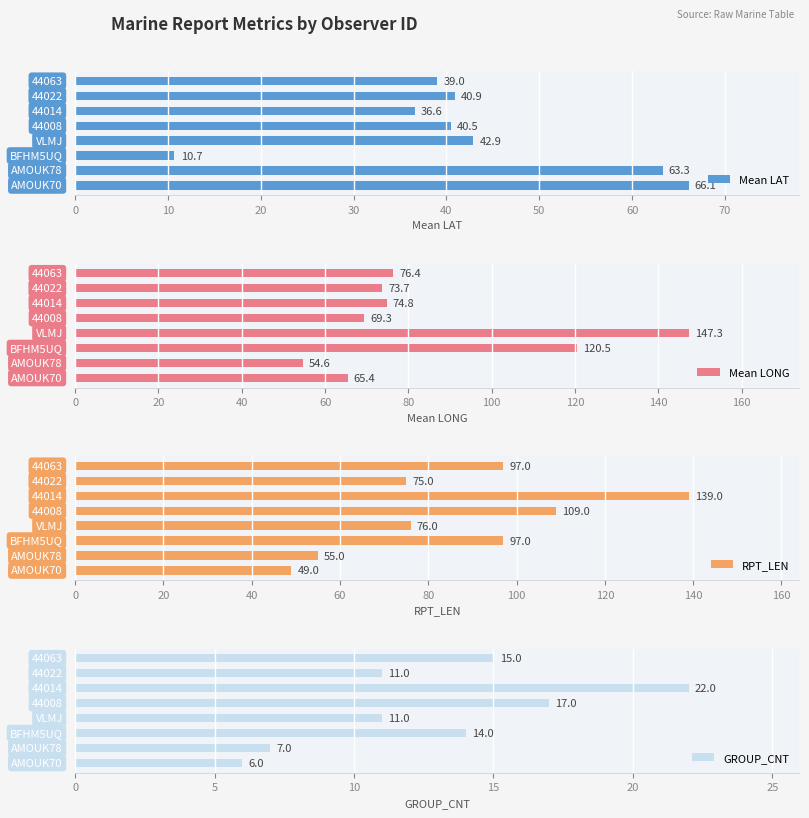

Rank the series at 10 from highest to lowest value.

Mean LAT, RPT_LEN, Mean LONG, GROUP_CNT